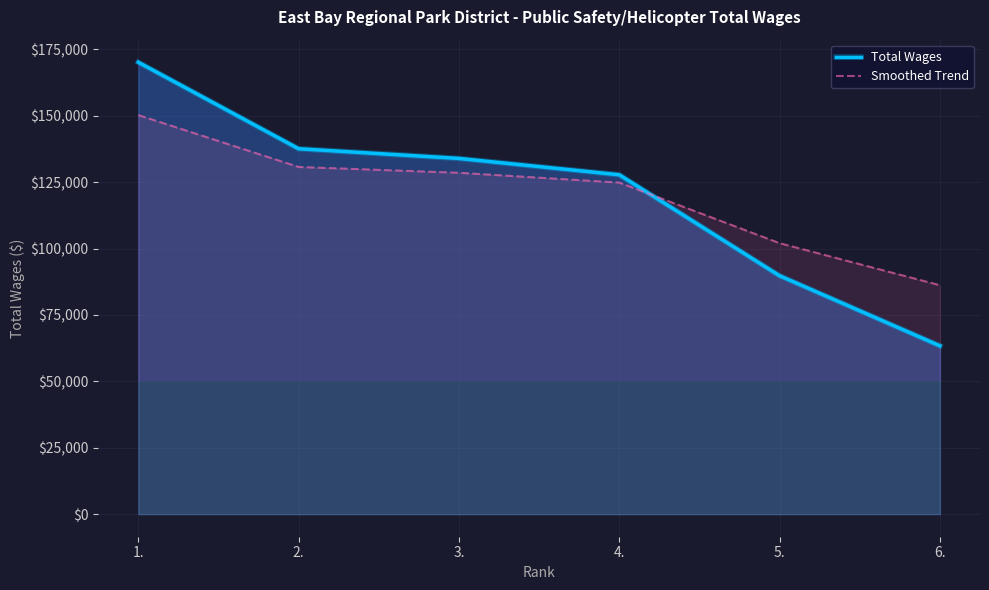

True or false: Smoothed Trend and Total Wages intersect in this chart.

True